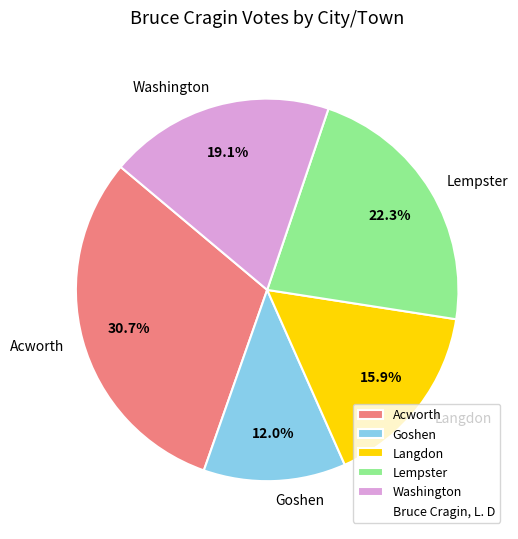

What percentage is the Langdon slice, to the nearest percent?

16%